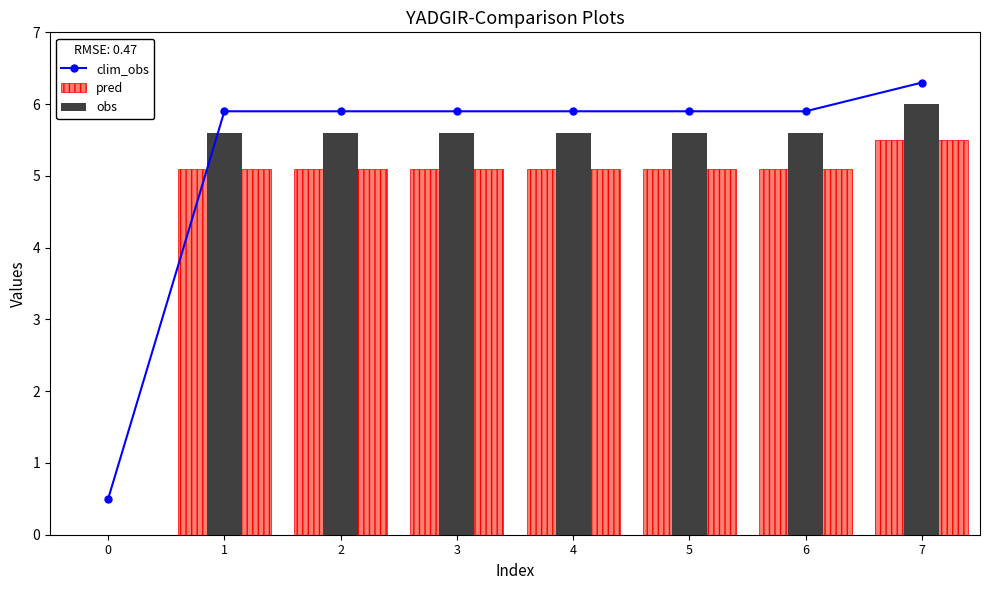

True or false: pred has a value of -2.7 at 0.

False